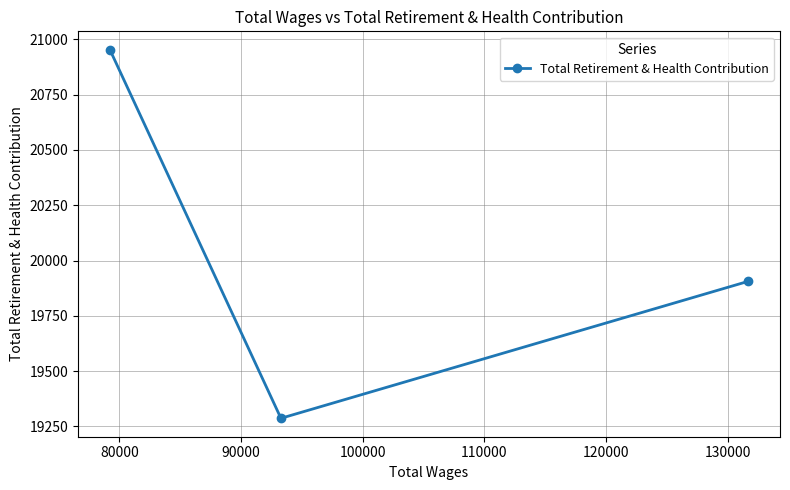

Reading right to left, what are all the values shown in this chart?

19906	19287	20953